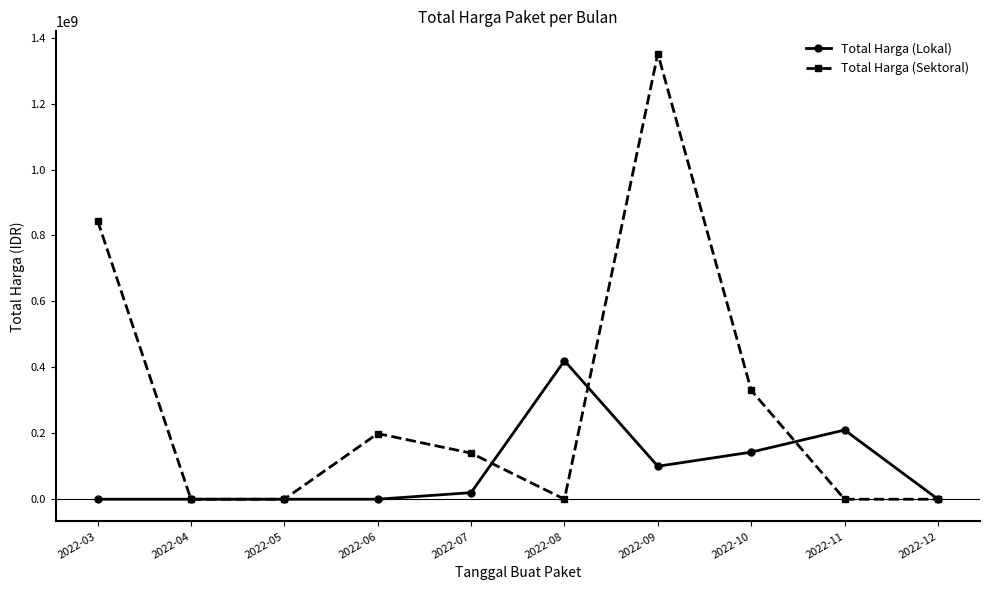

List the series in order of their overall mean, lowest first.

Total Harga (Lokal), Total Harga (Sektoral)